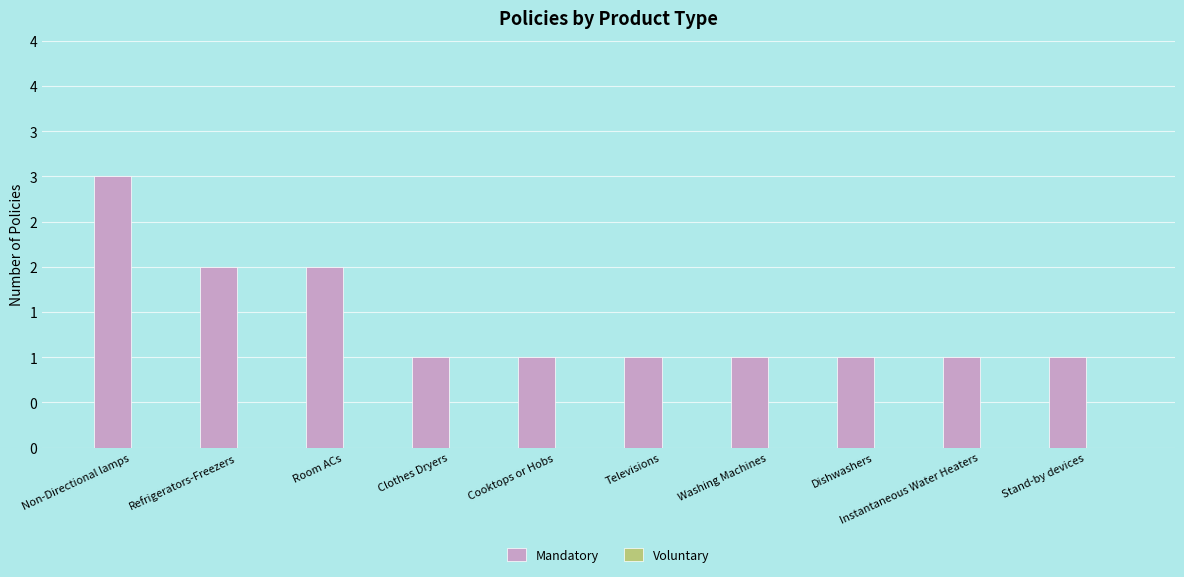

What is the label of the 2nd bar from the left?

Refrigerators-Freezers